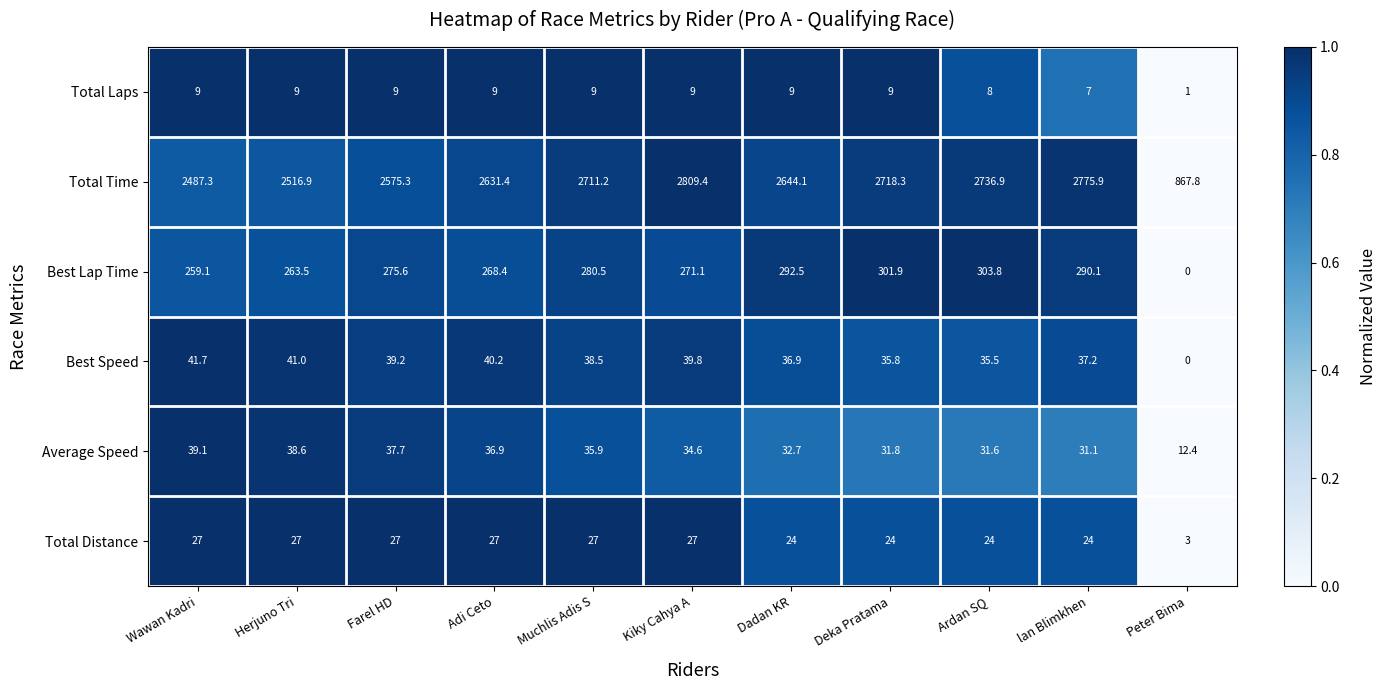

What is the maximum value shown in the chart?

2809.4